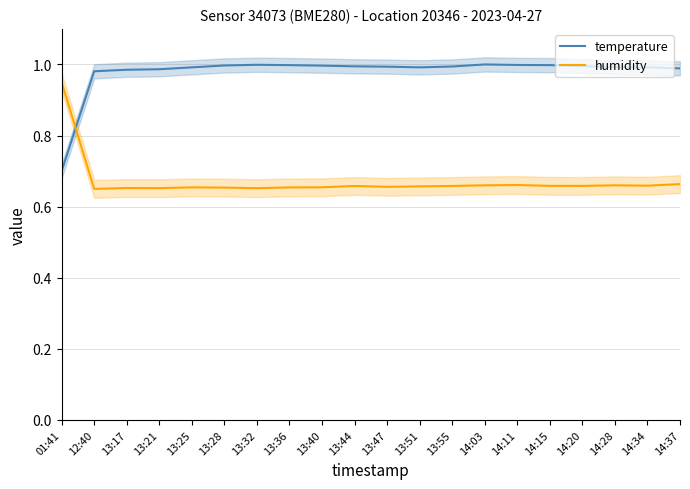

The value of temperature at 13:32 is 1.0. True or false?

True